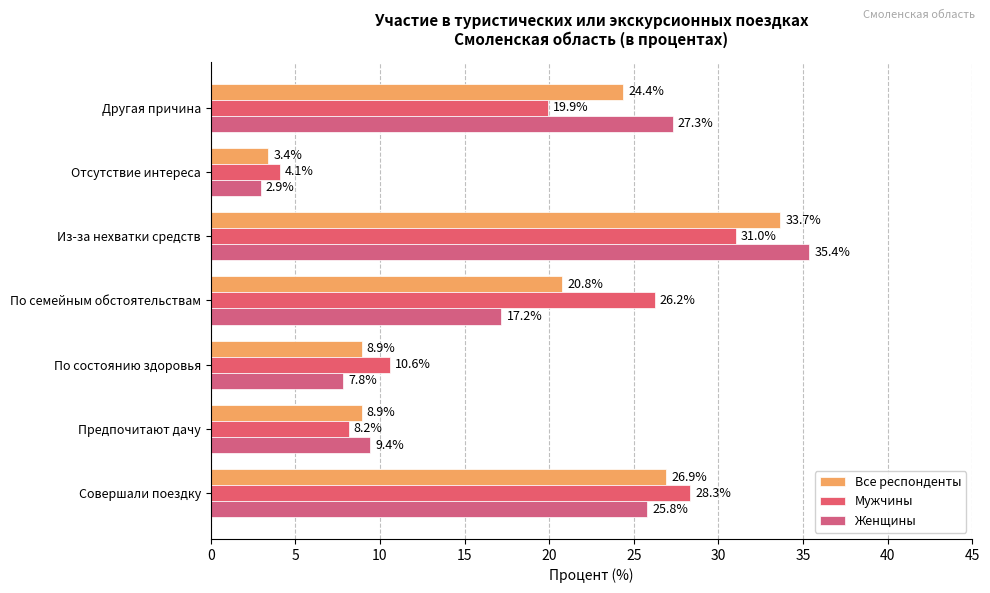

What are all the series names shown in the legend?

Все респонденты, Мужчины, Женщины